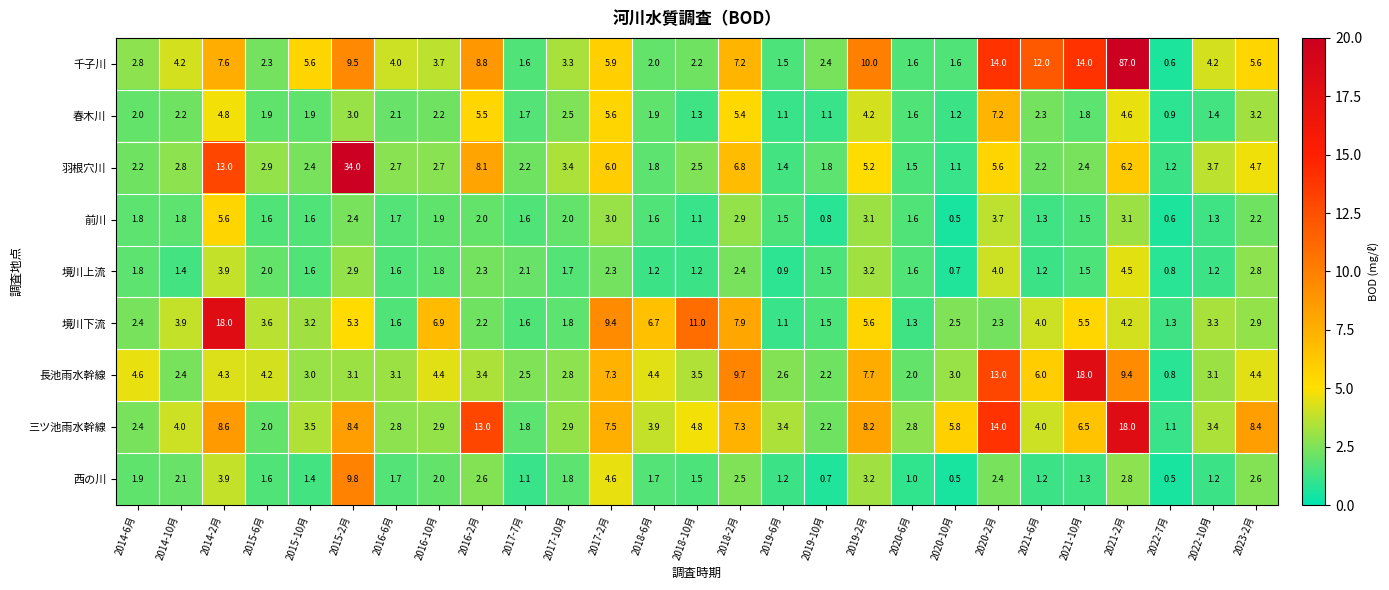

Where is 三ツ池雨水幹線 nearest to the value 9?

2014-2月